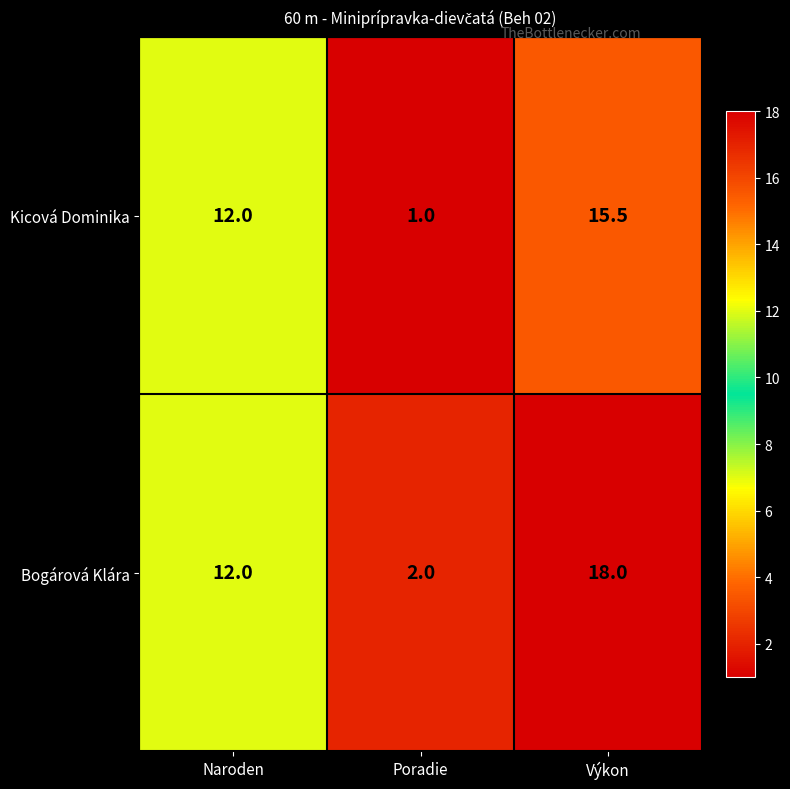

Reading left to right, extract all data points from this chart.

Kicová Dominika: Naroden=12.0	Poradie=1.0	Výkon=15.5
Bogárová Klára: Naroden=12.0	Poradie=2.0	Výkon=18.0